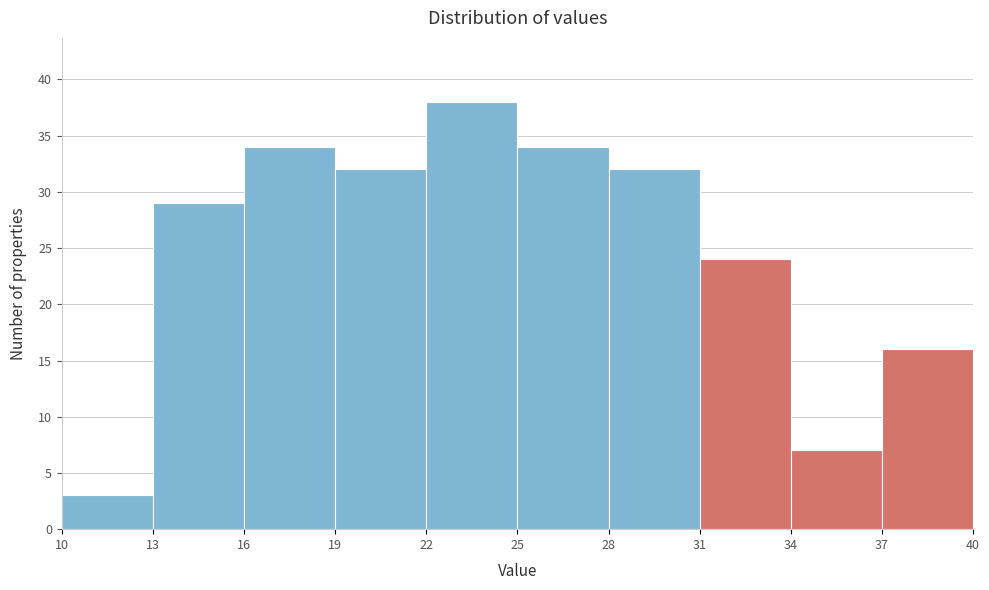

Reading left to right, transcribe this chart: for each bar, give the range it covers on the x-axis and its height. The values are not printed on the chart, so give them approximately, as read against the axis.

10 to 13: 3
13 to 16: 29
16 to 19: 34
19 to 22: 32
22 to 25: 38
25 to 28: 34
28 to 31: 32
31 to 34: 24
34 to 37: 7
37 to 40: 16